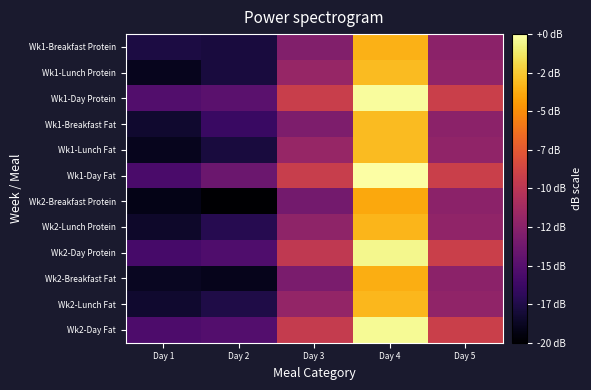

Count the number of data series in this chart.

12